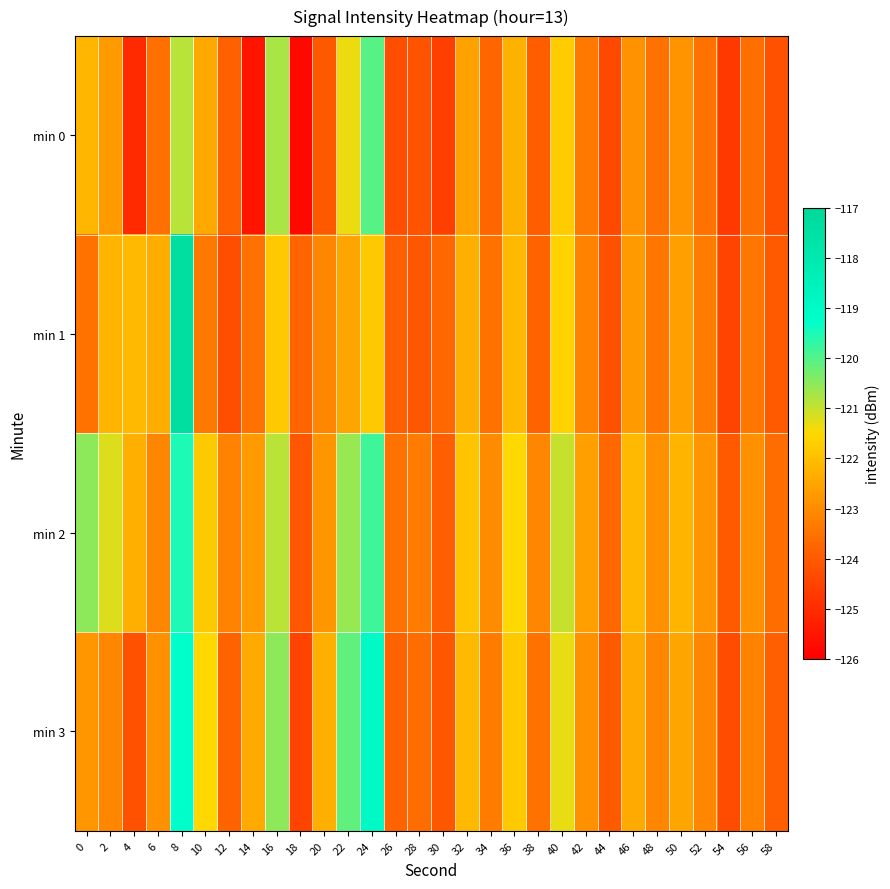

List the series in order of their peak value, highest first.

min 1, min 3, min 2, min 0